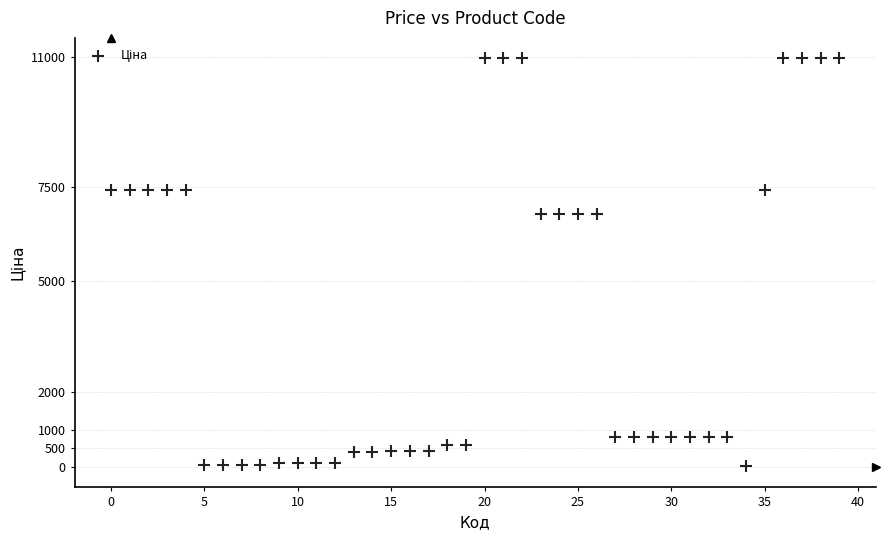

What is the range of Y values (max minus min)?

10932.4